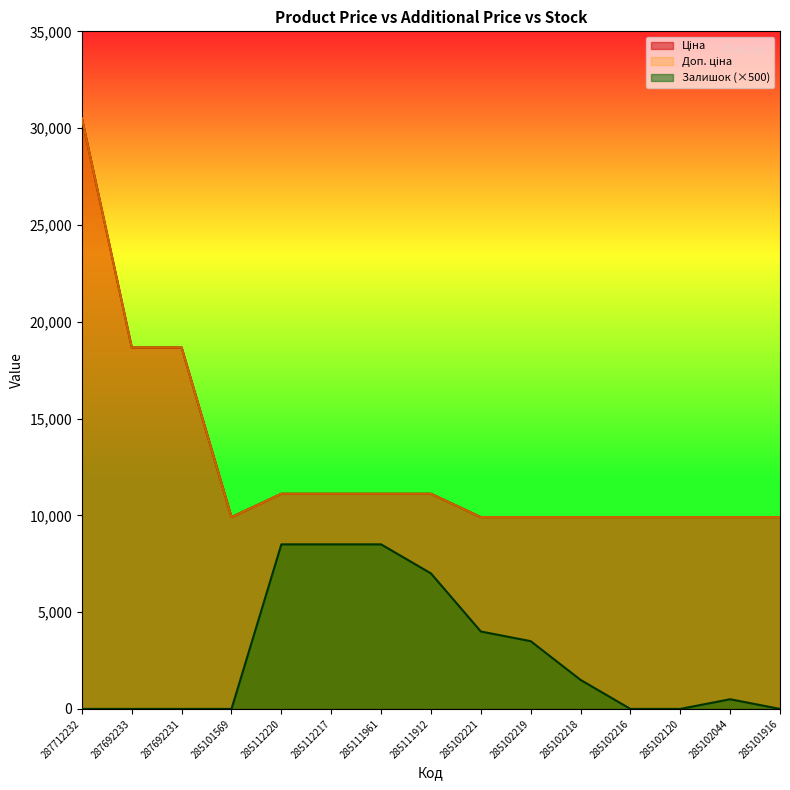

What is the average value of the Доп. ціна series?

12771.8